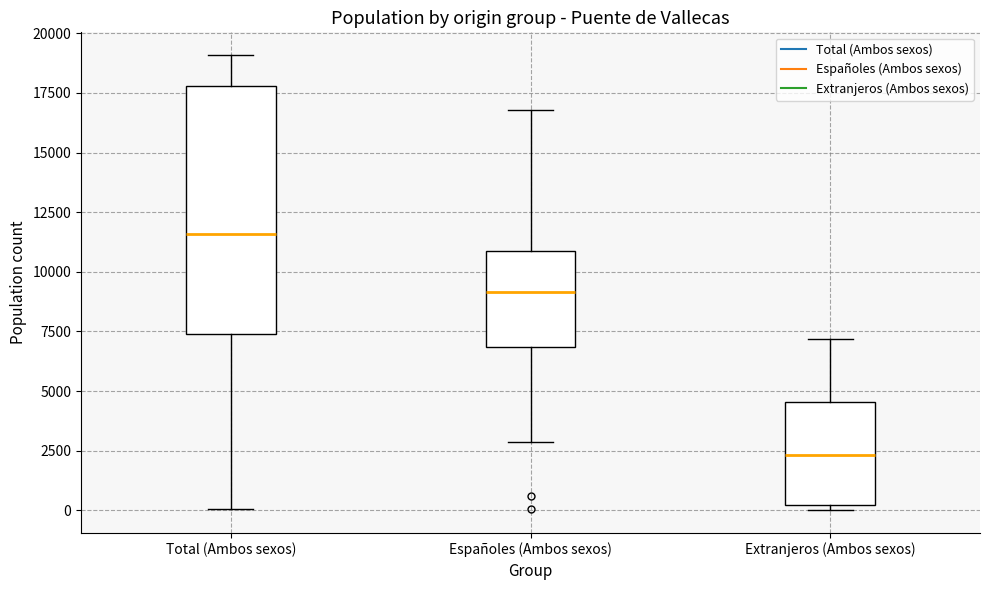

Where does the median line of the box for Españoles (Ambos sexos) sit on the y-axis? The values are not printed on the chart, so give them approximately, as read against the axis.

9000